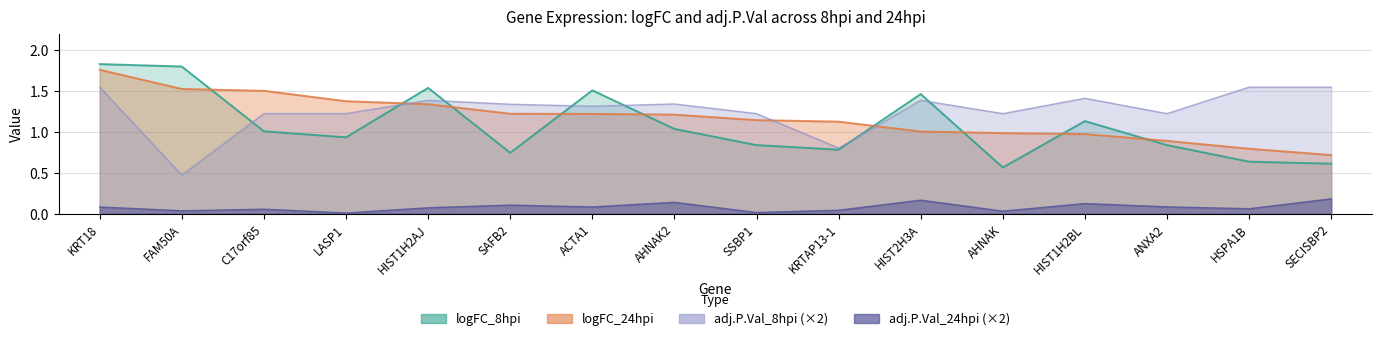

Is the value of adj.P.Val_24hpi at AHNAK2 greater than the value of logFC_8hpi at KRT18?

No